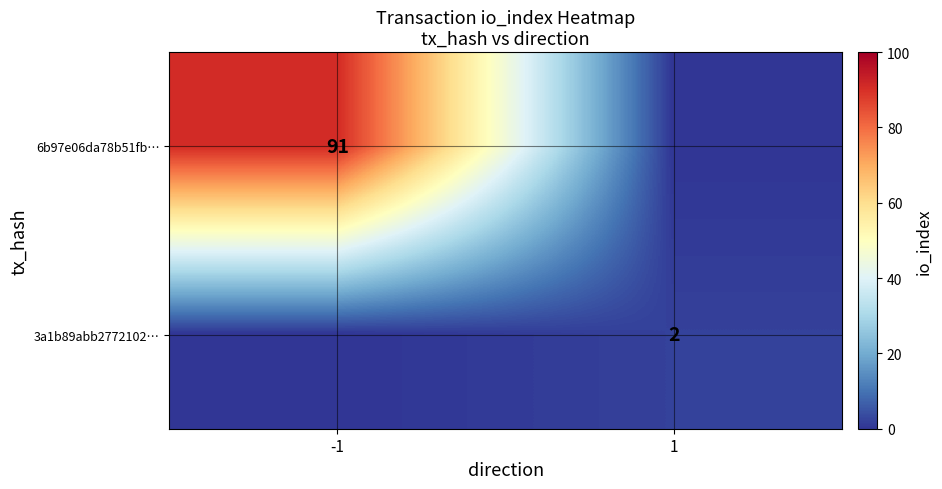

The value of 3a1b89abb2772102… at 1 is 2. True or false?

True